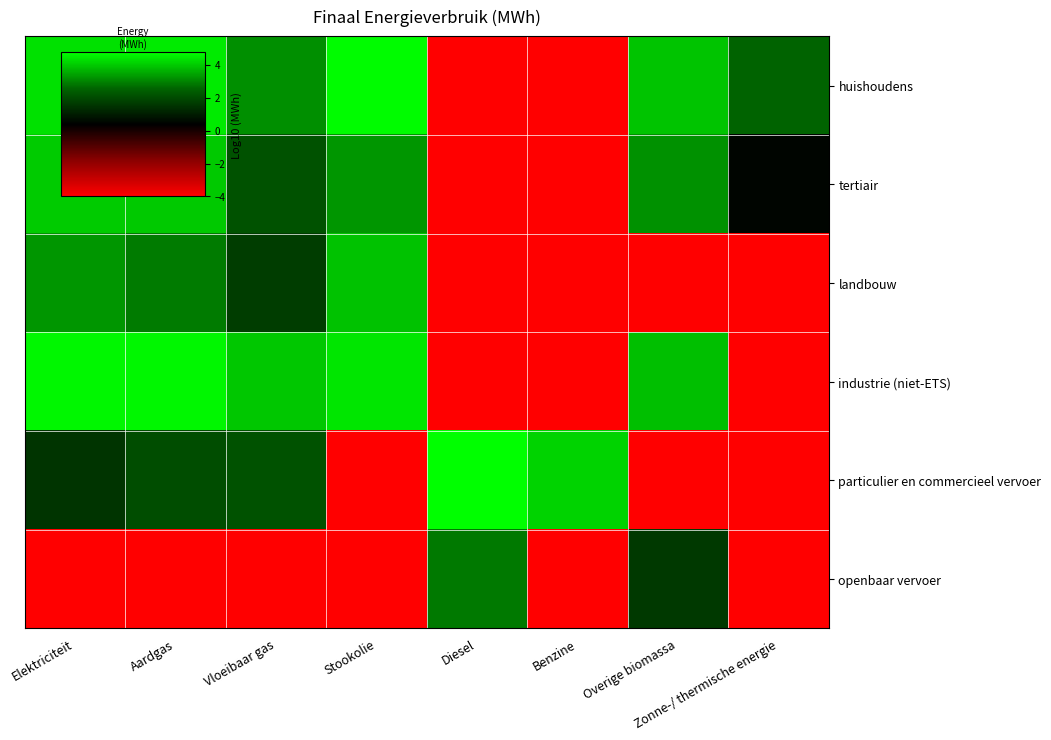

Which series has the widest spread of values?

particulier en commercieel vervoer